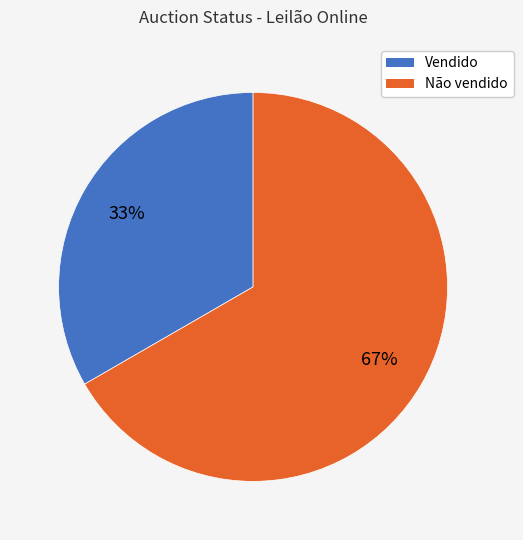

Rank the categories by value from lowest to highest.

Vendido, Não vendido